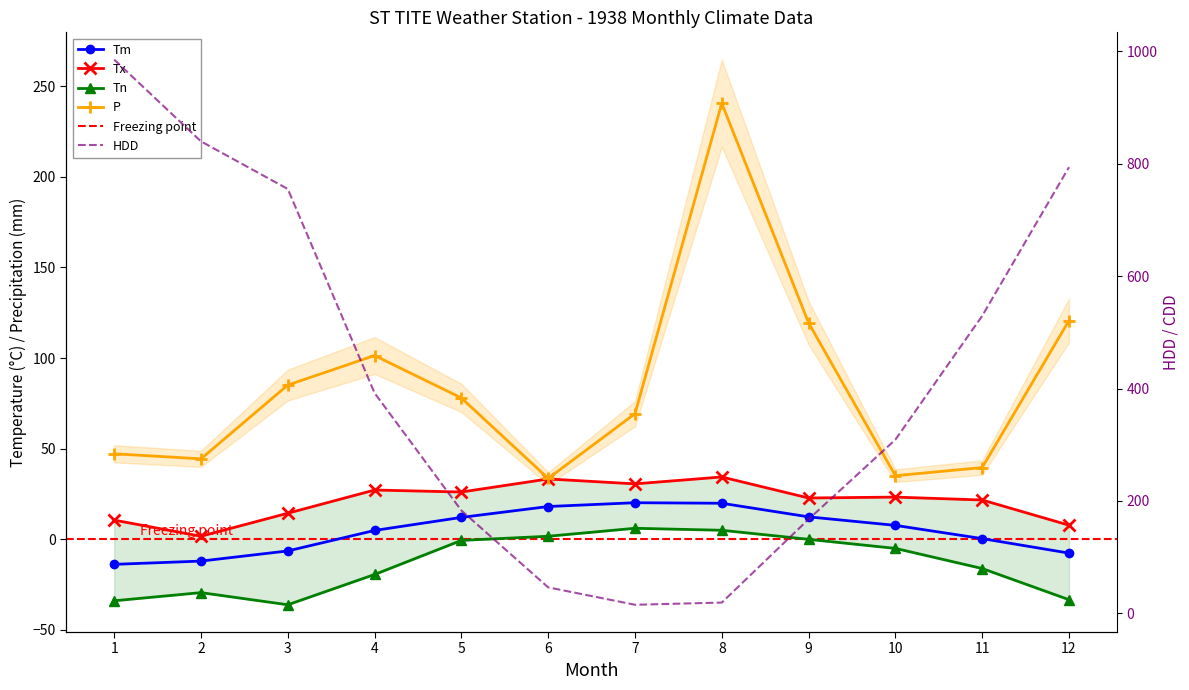

Which series has the largest total across all categories?

HDD